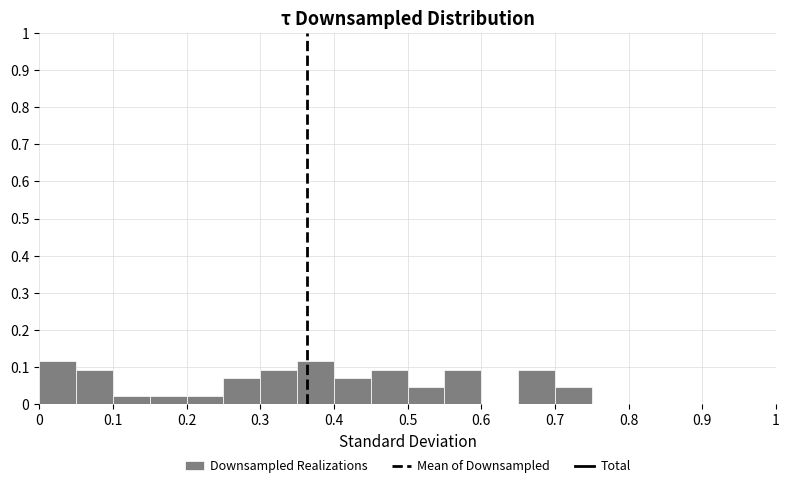

Reading left to right, list every bar in this chart as the range it spans on the x-axis followed by its height. The values are not printed on the chart, so give them approximately, as read against the axis.

0.00 to 0.05: 0.12
0.05 to 0.10: 0.09
0.10 to 0.15: 0.02
0.15 to 0.20: 0.02
0.20 to 0.25: 0.02
0.25 to 0.30: 0.07
0.30 to 0.35: 0.09
0.35 to 0.40: 0.12
0.40 to 0.45: 0.07
0.45 to 0.50: 0.09
0.50 to 0.55: 0.05
0.55 to 0.60: 0.09
0.60 to 0.65: 0
0.65 to 0.70: 0.09
0.70 to 0.75: 0.05
0.75 to 0.80: 0
0.80 to 0.85: 0
0.85 to 0.90: 0
0.90 to 0.95: 0
0.95 to 1.00: 0